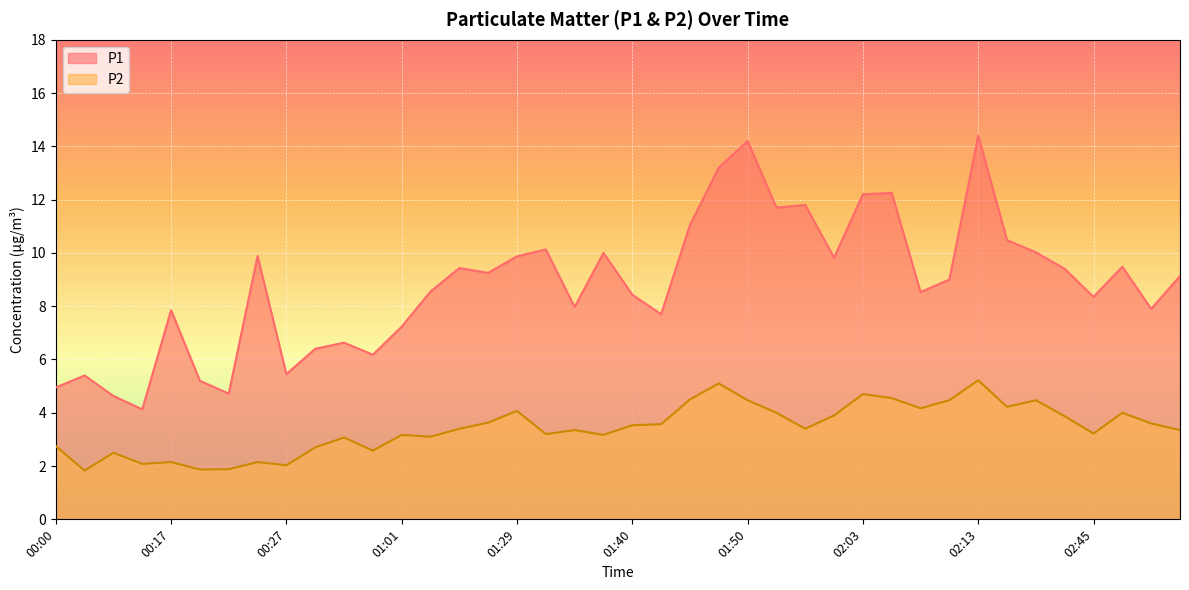

Reading left to right, extract all data points from this chart.

P1: 00:00=5.0	00:03=5.4	00:06=4.6	00:15=4.1	00:17=7.8	00:20=5.2	00:22=4.7	00:25=9.9	00:27=5.5	00:30=6.4	00:32=6.6	00:55=6.2	01:01=7.2	01:04=8.6	01:24=9.4	01:27=9.2	01:29=9.9	01:32=10.1	01:34=8.0	01:37=10.0	01:40=8.4	01:42=7.7	01:45=11.1	01:47=13.2	01:50=14.2	01:56=11.7	01:58=11.8	02:01=9.8	02:03=12.2	02:05=12.2	02:08=8.5	02:11=9.0	02:13=14.4	02:15=10.5	02:18=10.0	02:20=9.4	02:45=8.3	02:47=9.5	02:50=7.9	02:52=9.1
P2: 00:00=2.8	00:03=1.8	00:06=2.5	00:15=2.1	00:17=2.1	00:20=1.9	00:22=1.9	00:25=2.1	00:27=2.0	00:30=2.7	00:32=3.1	00:55=2.6	01:01=3.2	01:04=3.1	01:24=3.4	01:27=3.6	01:29=4.1	01:32=3.2	01:34=3.4	01:37=3.2	01:40=3.5	01:42=3.6	01:45=4.5	01:47=5.1	01:50=4.5	01:56=4.0	01:58=3.4	02:01=3.9	02:03=4.7	02:05=4.5	02:08=4.2	02:11=4.5	02:13=5.2	02:15=4.2	02:18=4.5	02:20=3.9	02:45=3.2	02:47=4.0	02:50=3.6	02:52=3.4